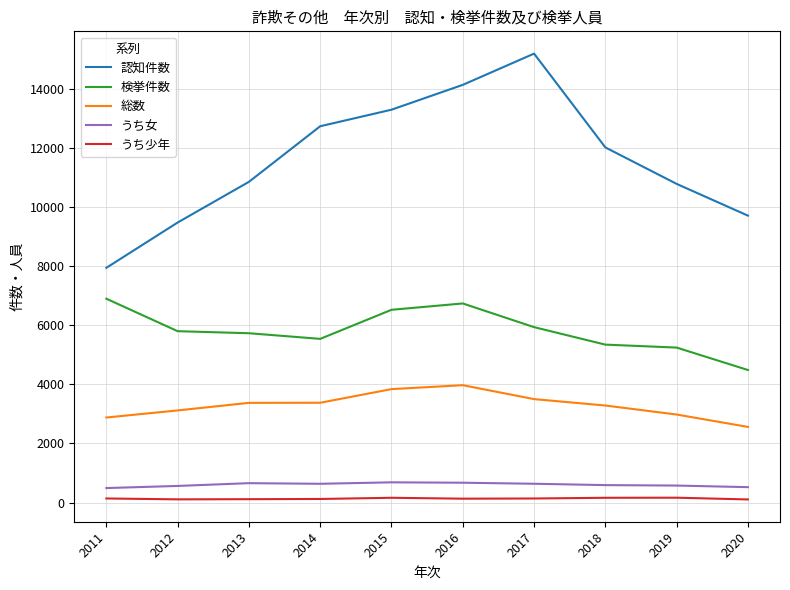

Is this an area chart (filled region under the line)?

No